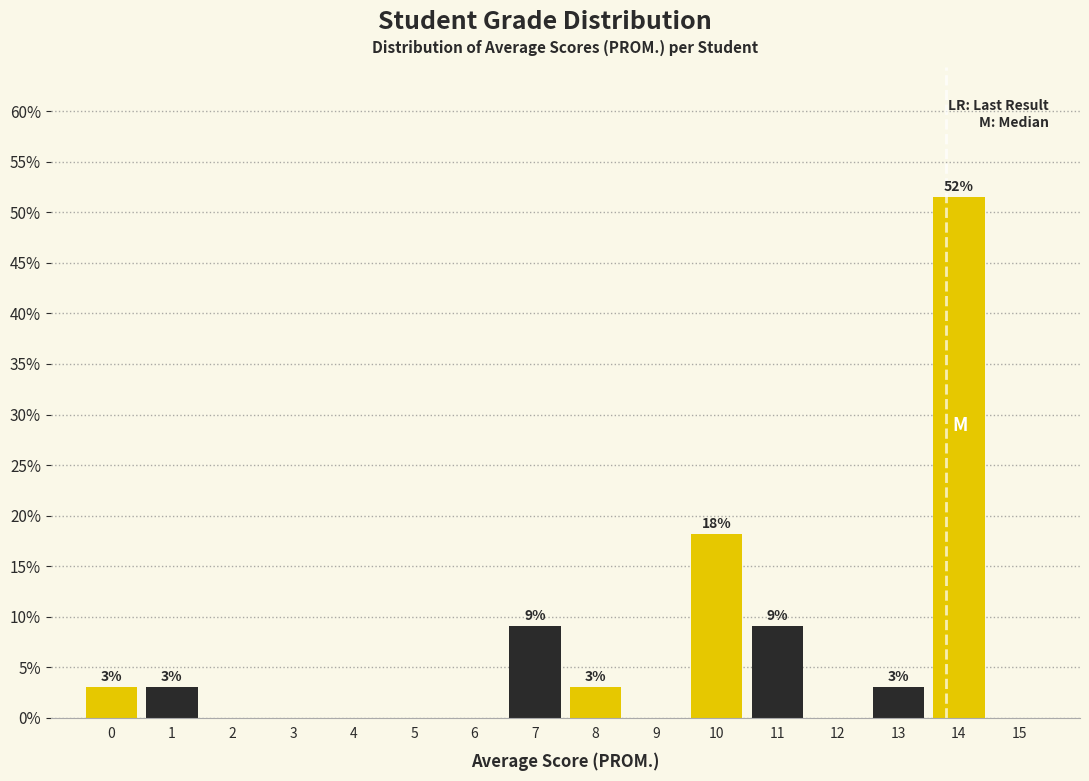

The value at 15 is -25.0. True or false?

False